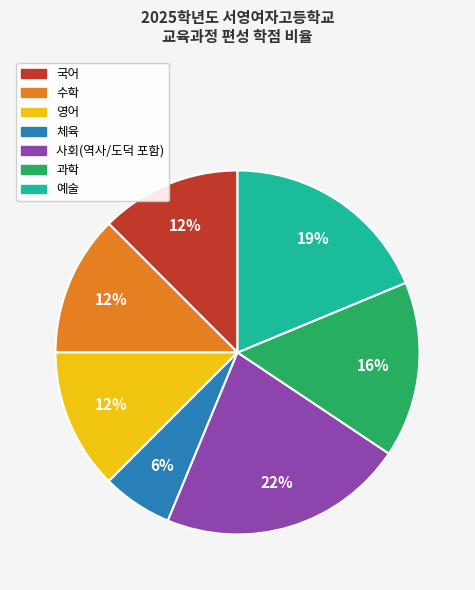

Count the number of slices in the pie.

7